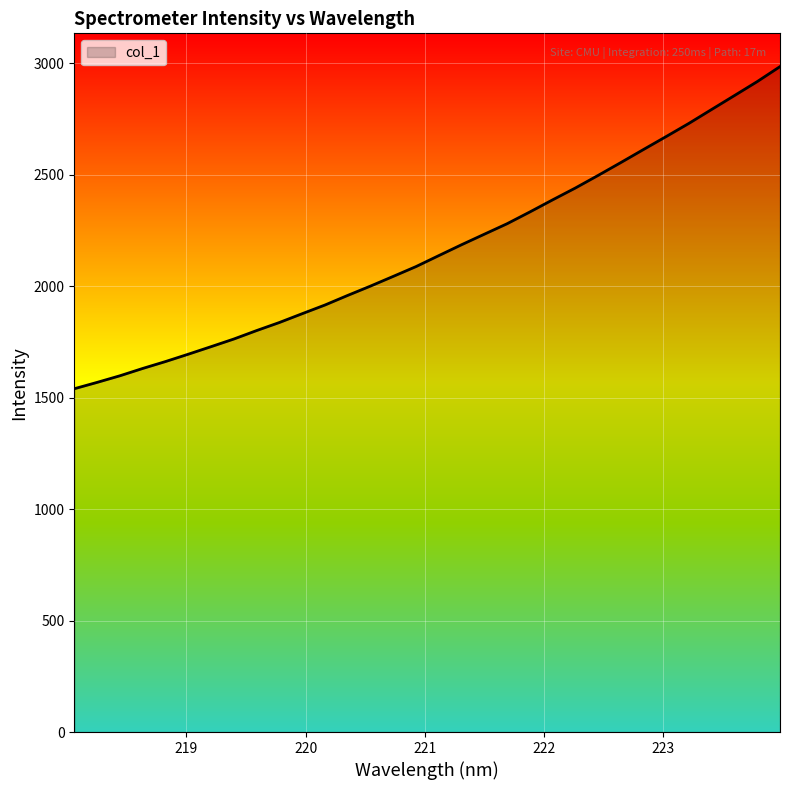

What is the minimum value shown in the chart?

1539.5